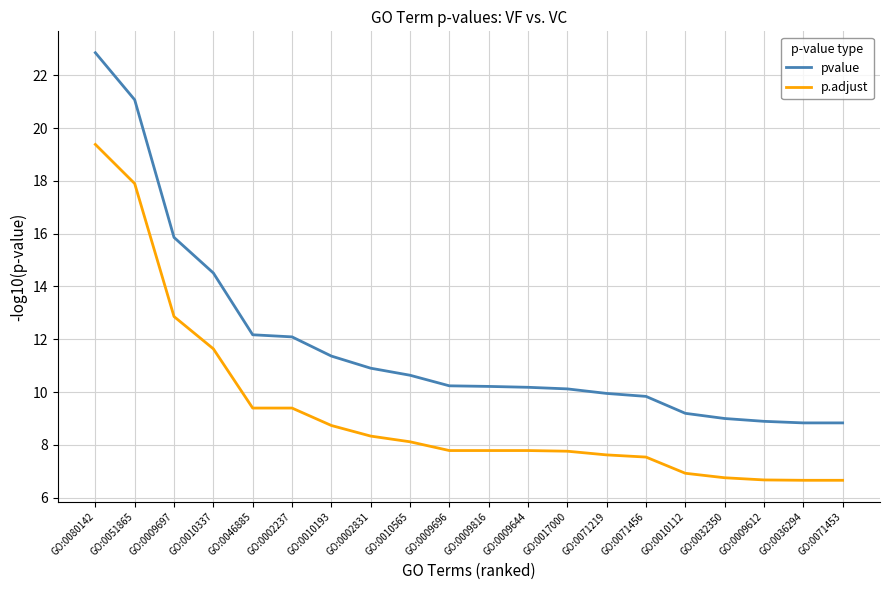

True or false: pvalue has a value of 31.0 at GO:0080142.

False